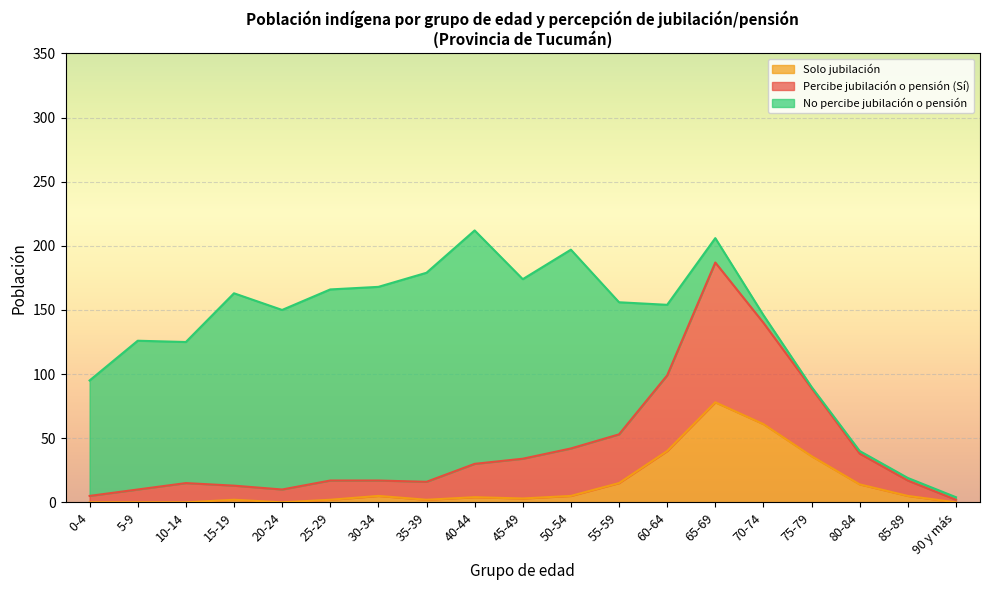

What is the total value across all series at 50-54?

197